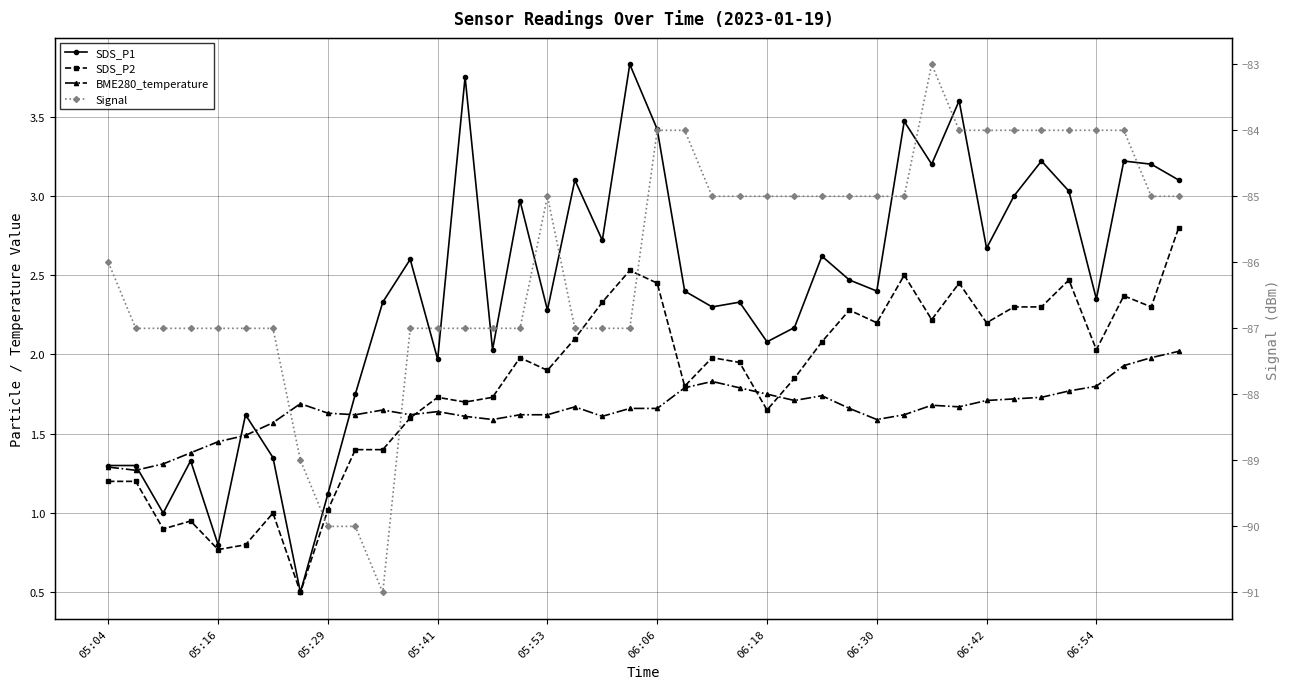

What is the minimum value for Signal?

-91.0